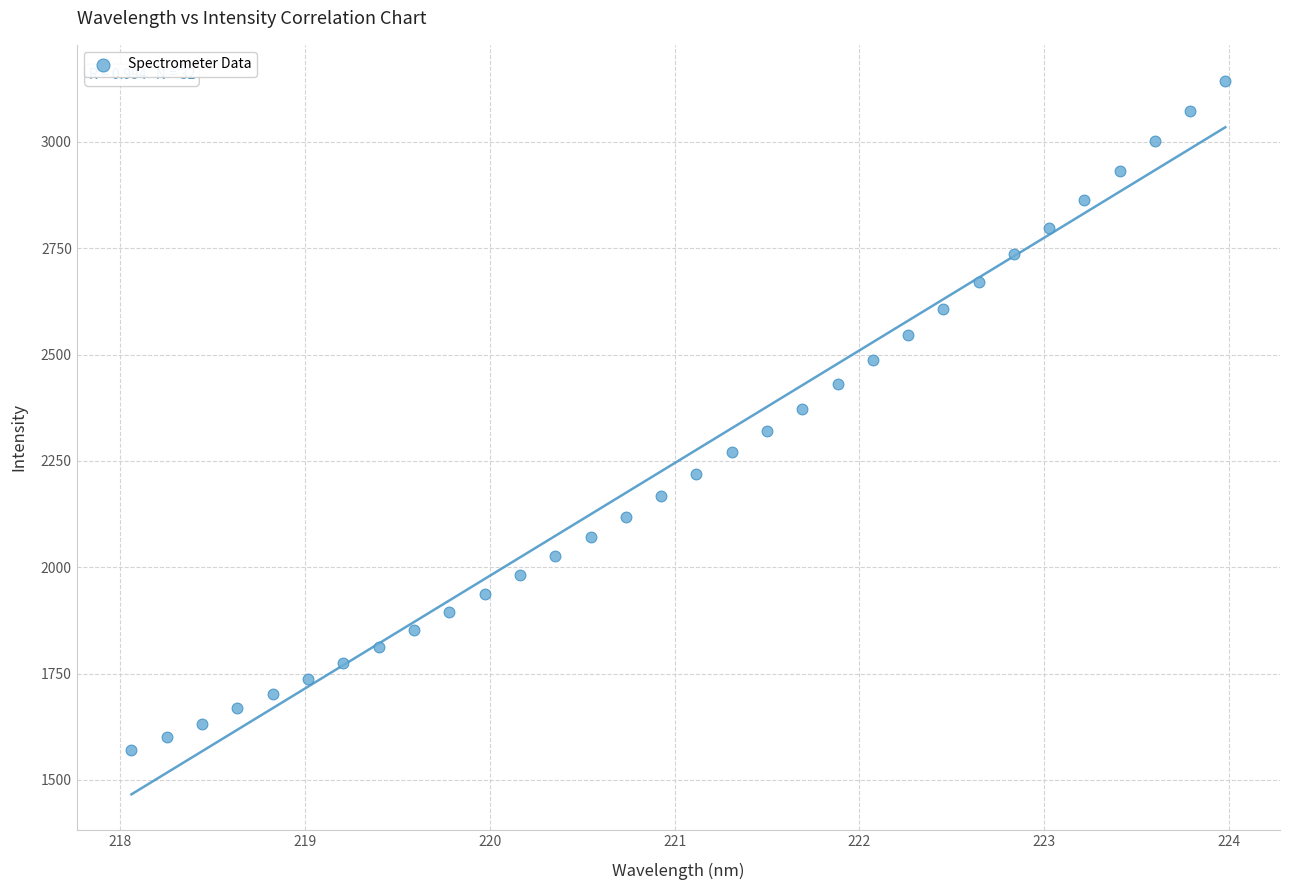

What is the range of Y values (max minus min)?

1575.0